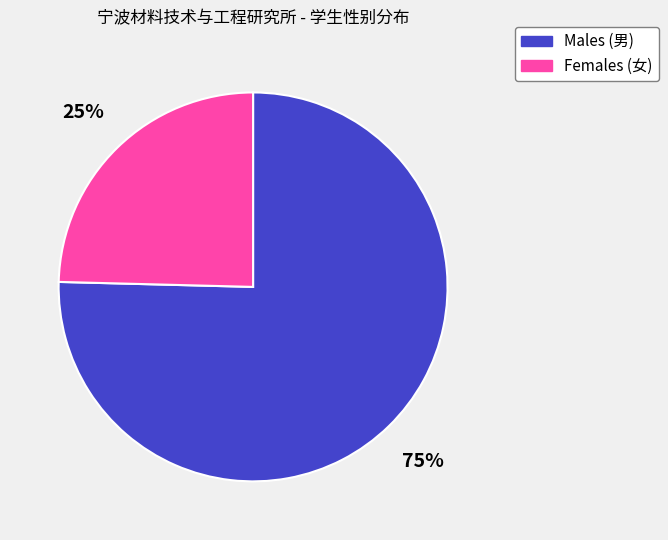

Is Males (男) the majority of the pie?

Yes